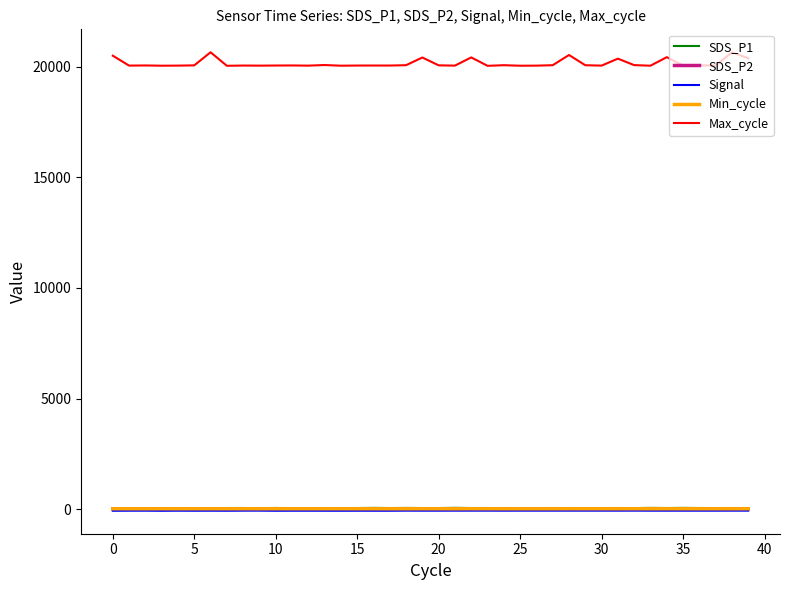

Which series has the largest range (max minus min)?

Max_cycle